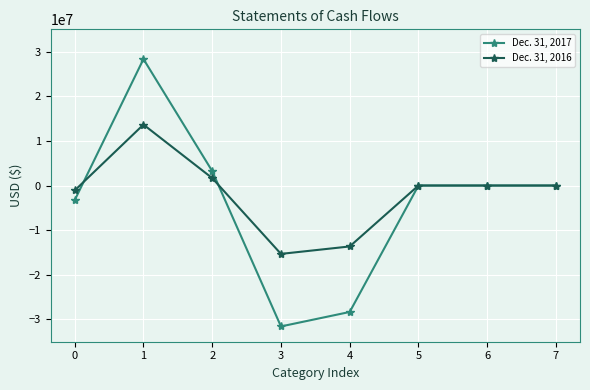

Where does the Dec. 31, 2017 series first go above 0?

1